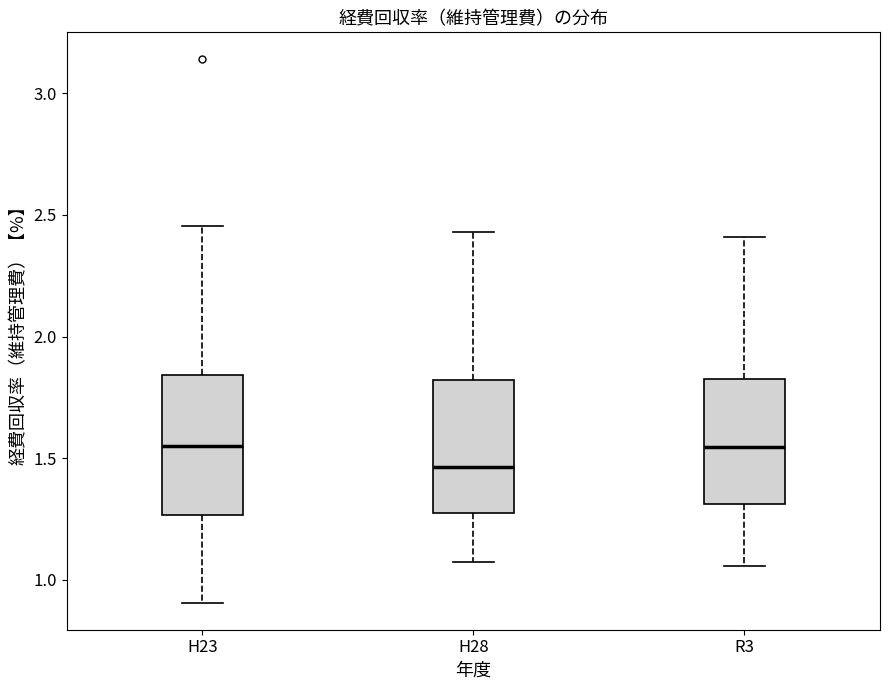

Reading left to right, transcribe this box plot: for each box, give where its median line is, the range the box spans, and where its two whiskers end, as read against the y-axis. The values are not printed on the chart, so give them approximately, as read against the axis.

H23: median 1.55, box 1.25 to 1.85, whiskers 0.90 to 2.45
H28: median 1.45, box 1.25 to 1.80, whiskers 1.05 to 2.45
R3: median 1.55, box 1.30 to 1.85, whiskers 1.05 to 2.40